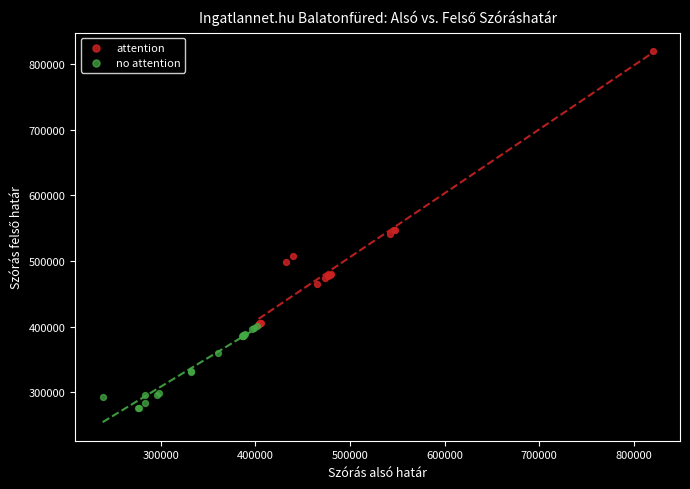

Which series reaches the minimum Y coordinate?

no attention